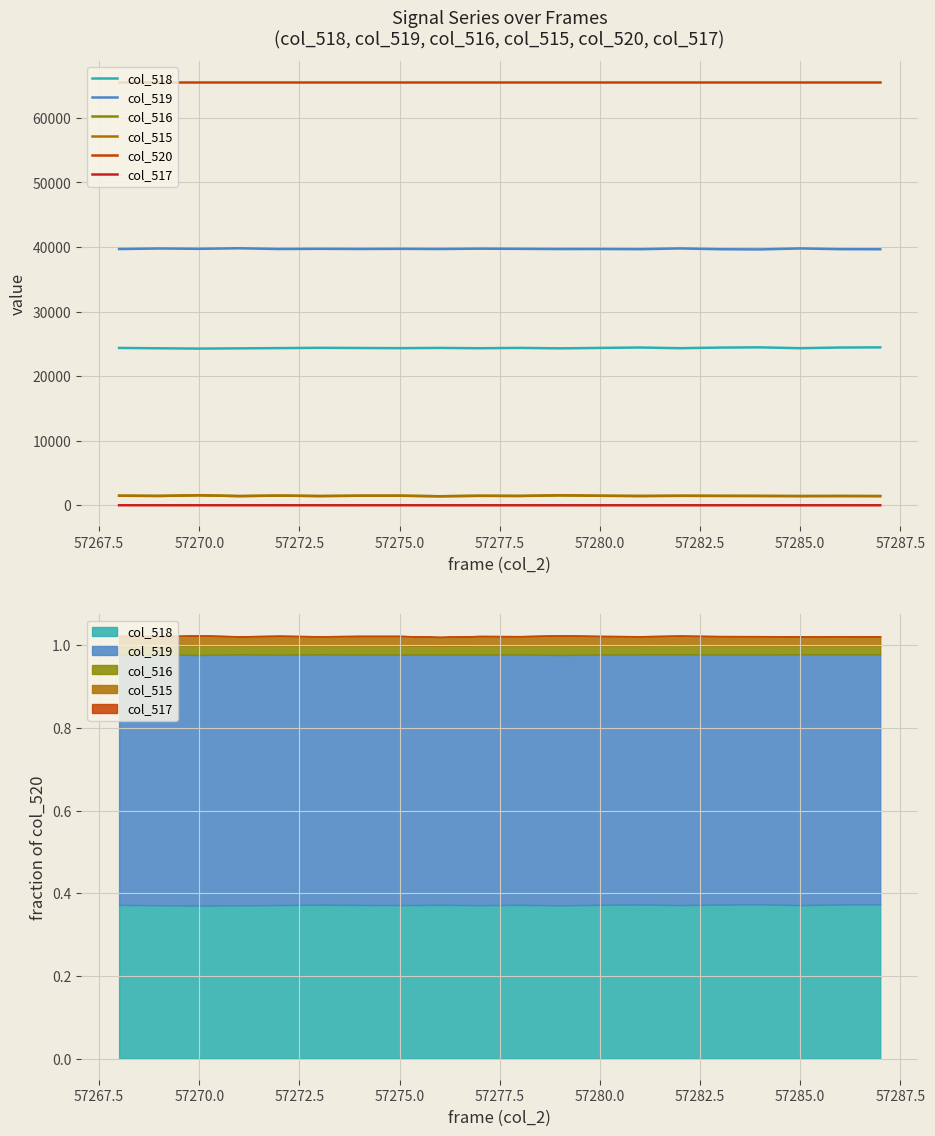

What is the highest value of the col_515 series?

1544